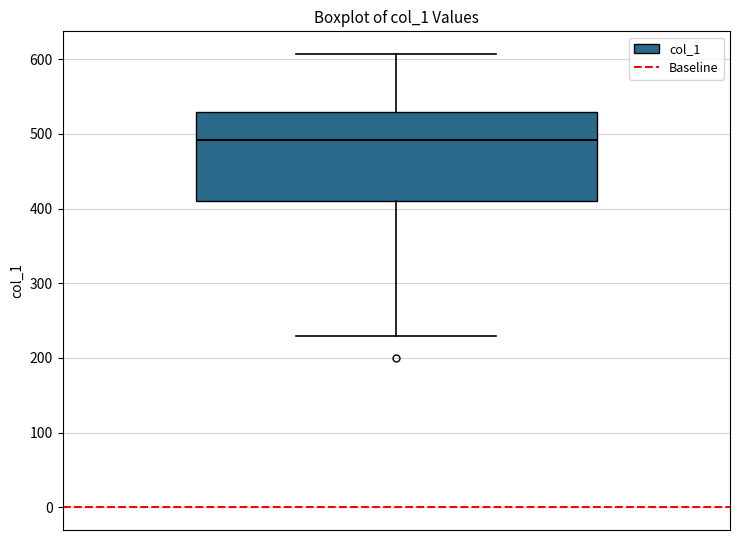

Read this box plot against the y-axis: the position of the median line, the range covered by the box, and the ends of both whiskers. The values are not printed on the chart, so give them approximately, as read against the axis.

median 490, box 410 to 530, whiskers 230 to 610